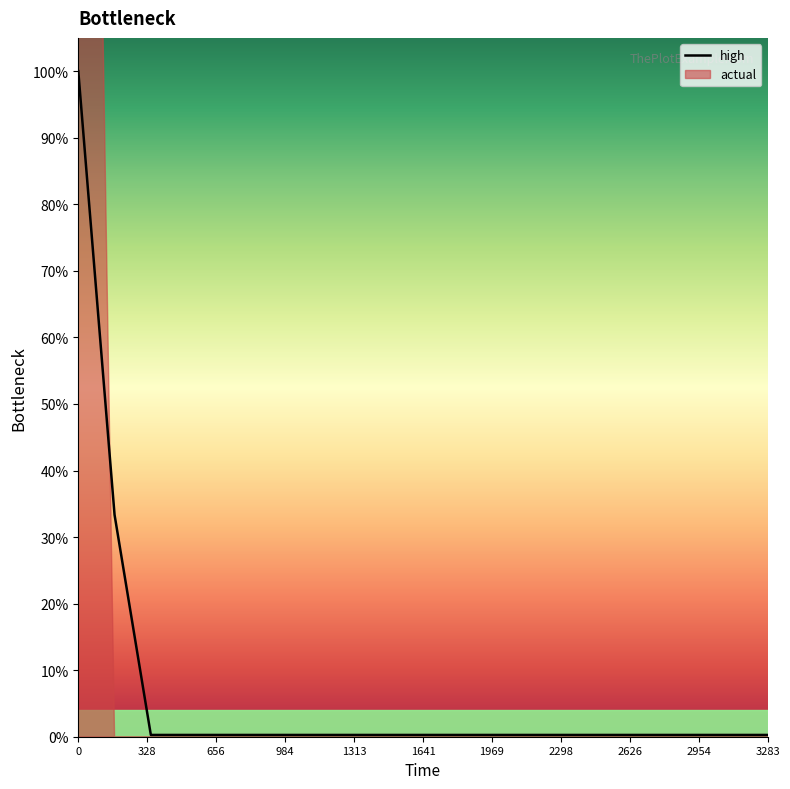

The high series shows 0.3 at 3283. True or false?

True